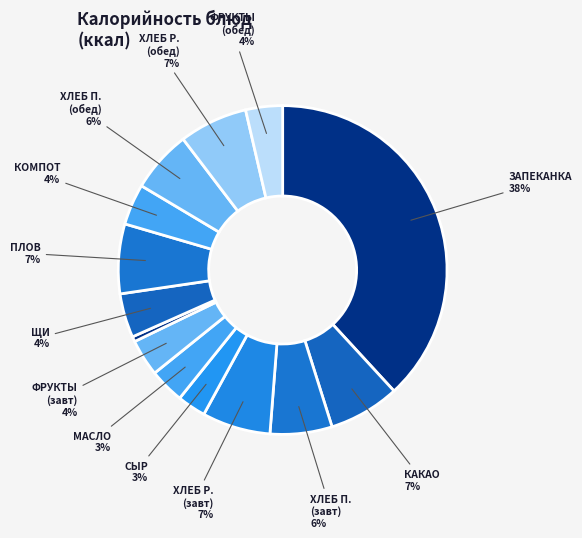

How many segments does this pie chart have?

14